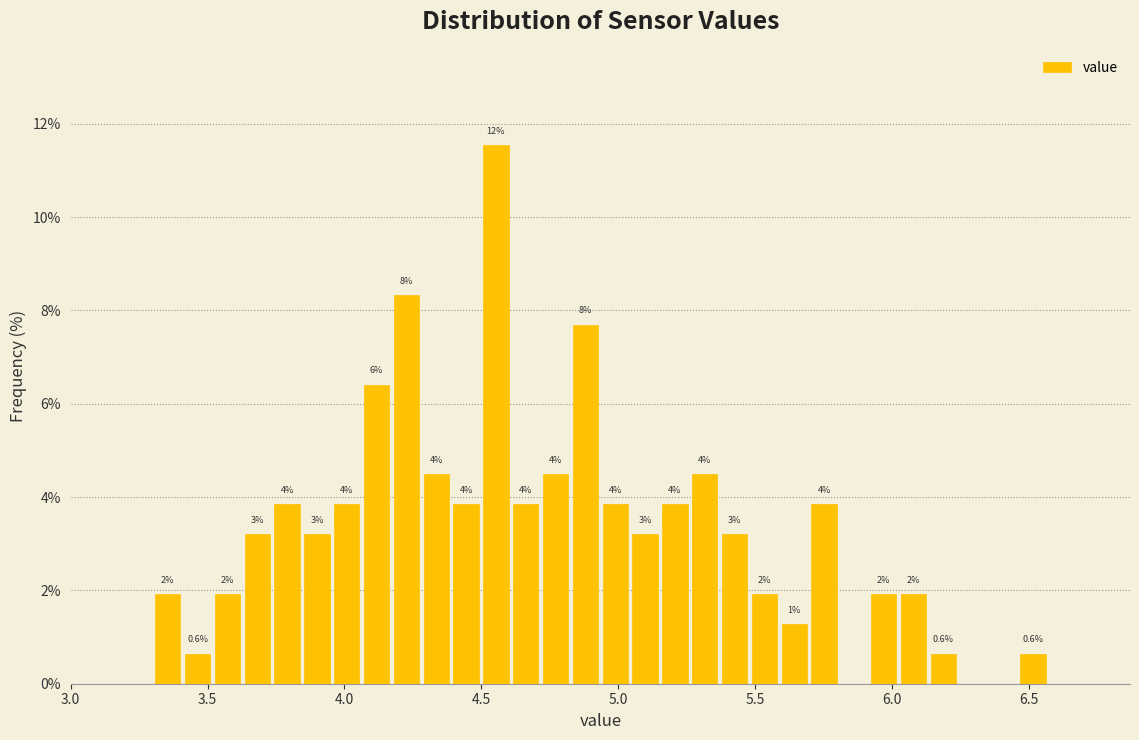

Read against the x-axis, roughly where is the centre of the tallest bar?

4.55